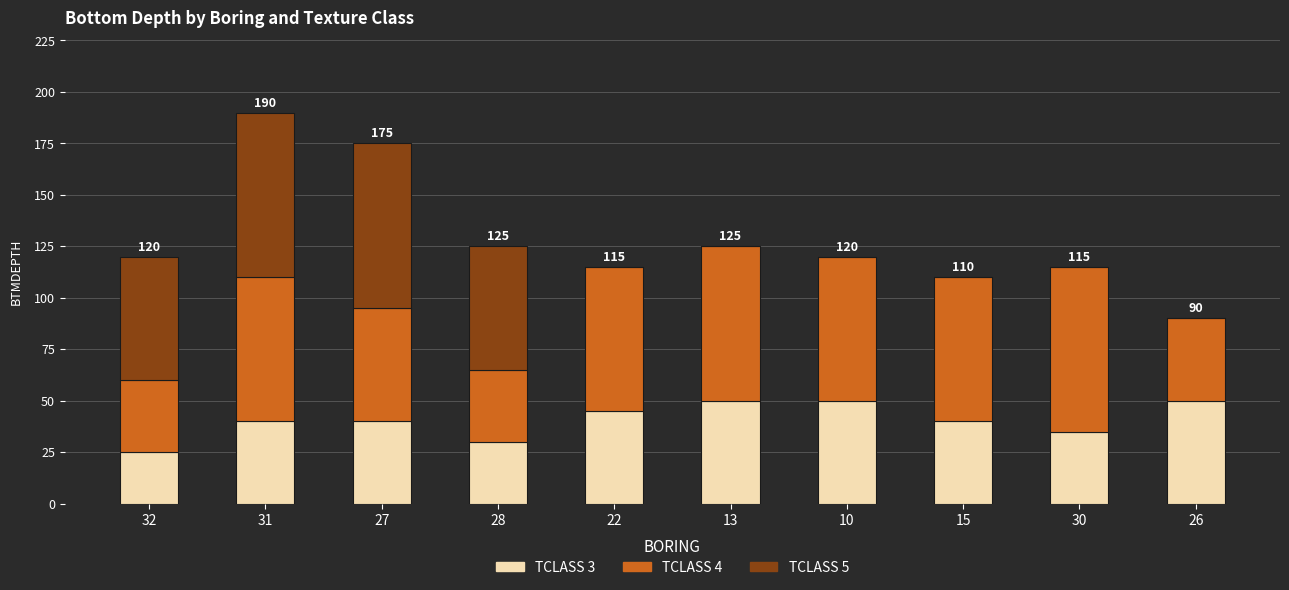

What is the difference between the TCLASS 3 values at 22 and 32?

20